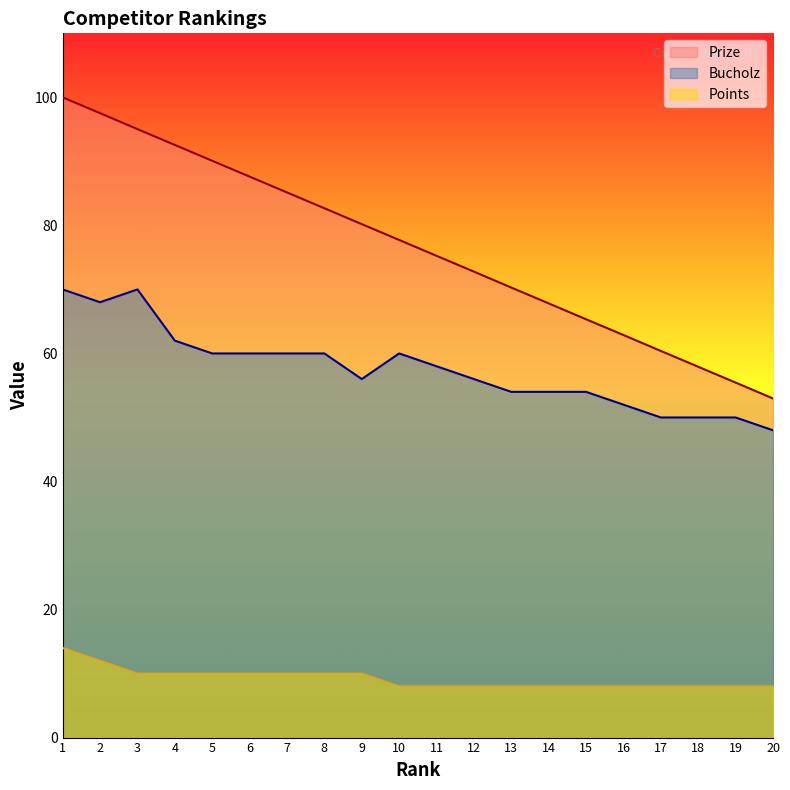

List the labels in order of Bucholz value, smallest first.

20, 17, 18, 19, 16, 13, 14, 15, 9, 12, 11, 5, 6, 7, 8, 10, 4, 2, 1, 3